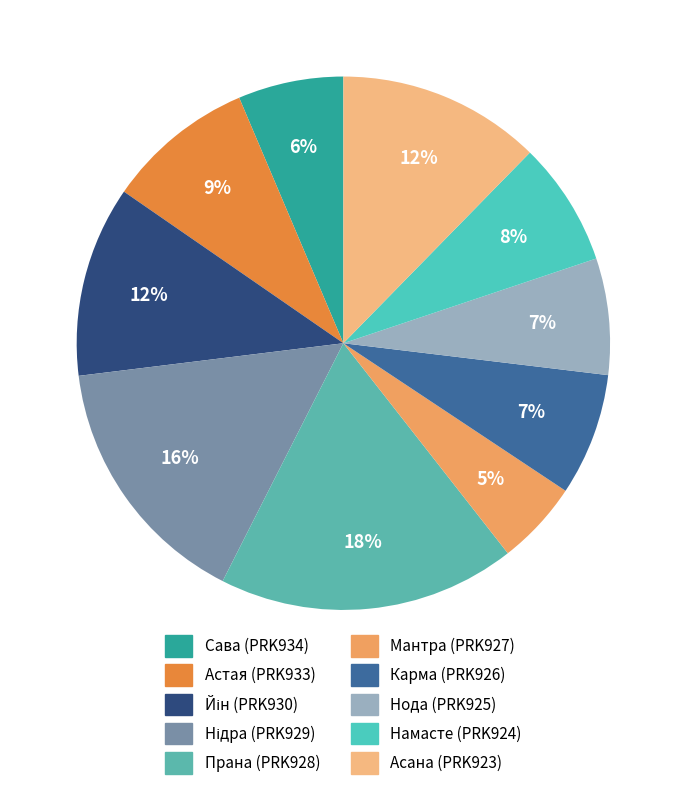

Count the number of slices in the pie.

10